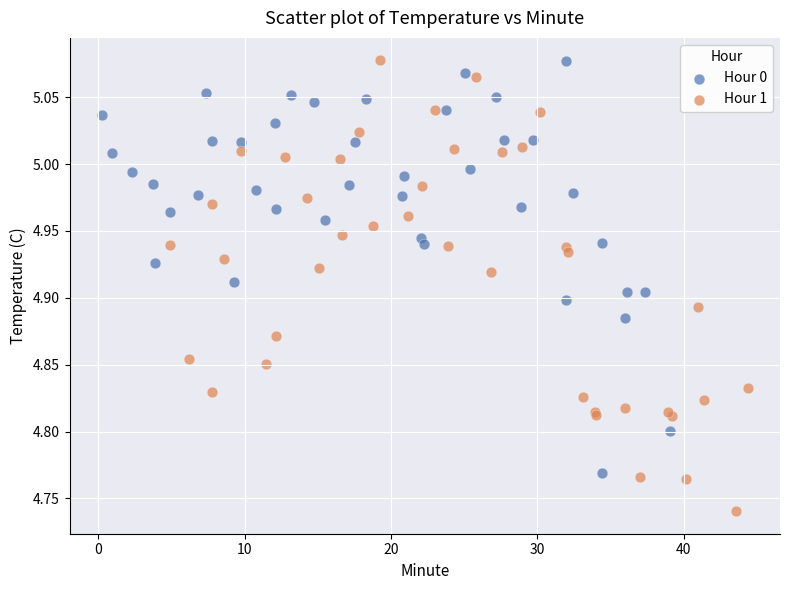

What are all the series names shown in the legend?

Hour 0, Hour 1